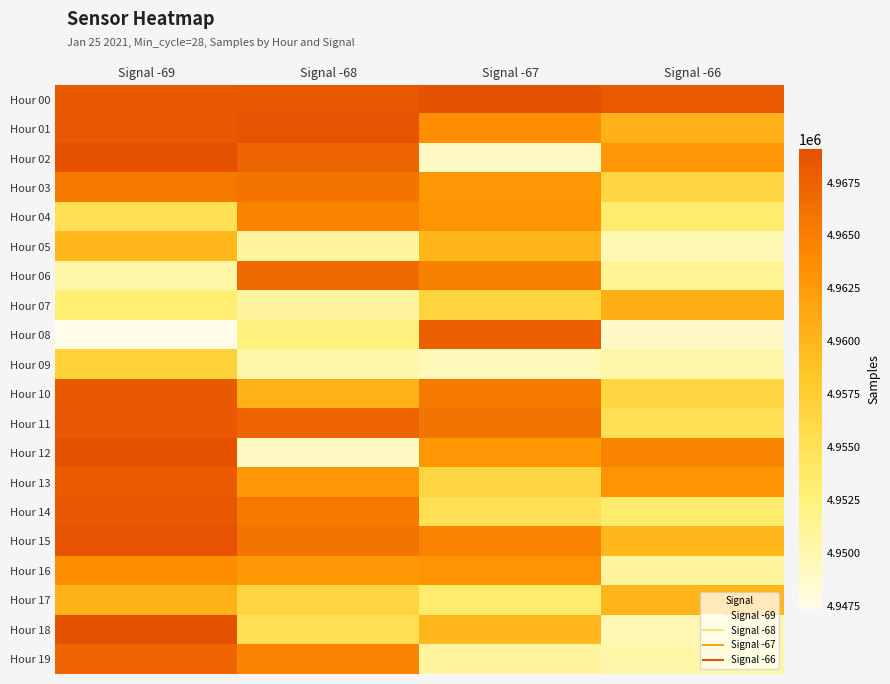

At which category is the sum across all series the highest?

Signal -69